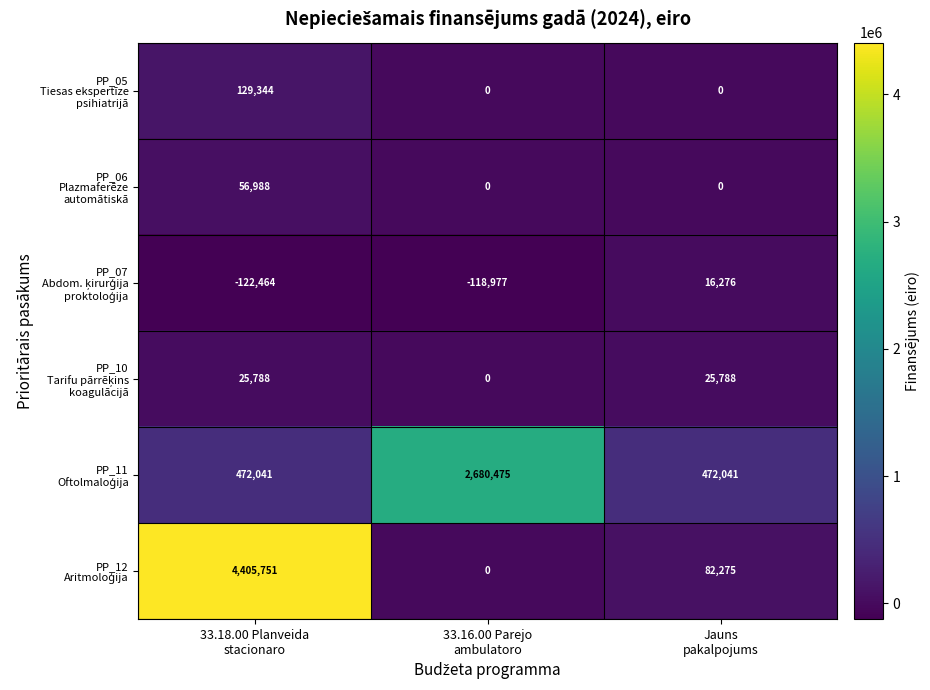

What is the greatest value displayed?

4405751